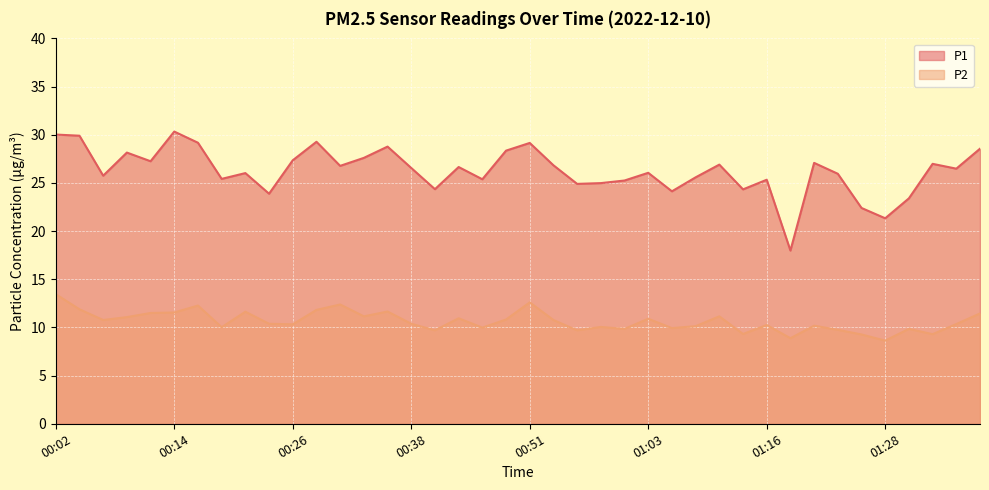

What are all the series names shown in the legend?

P1, P2